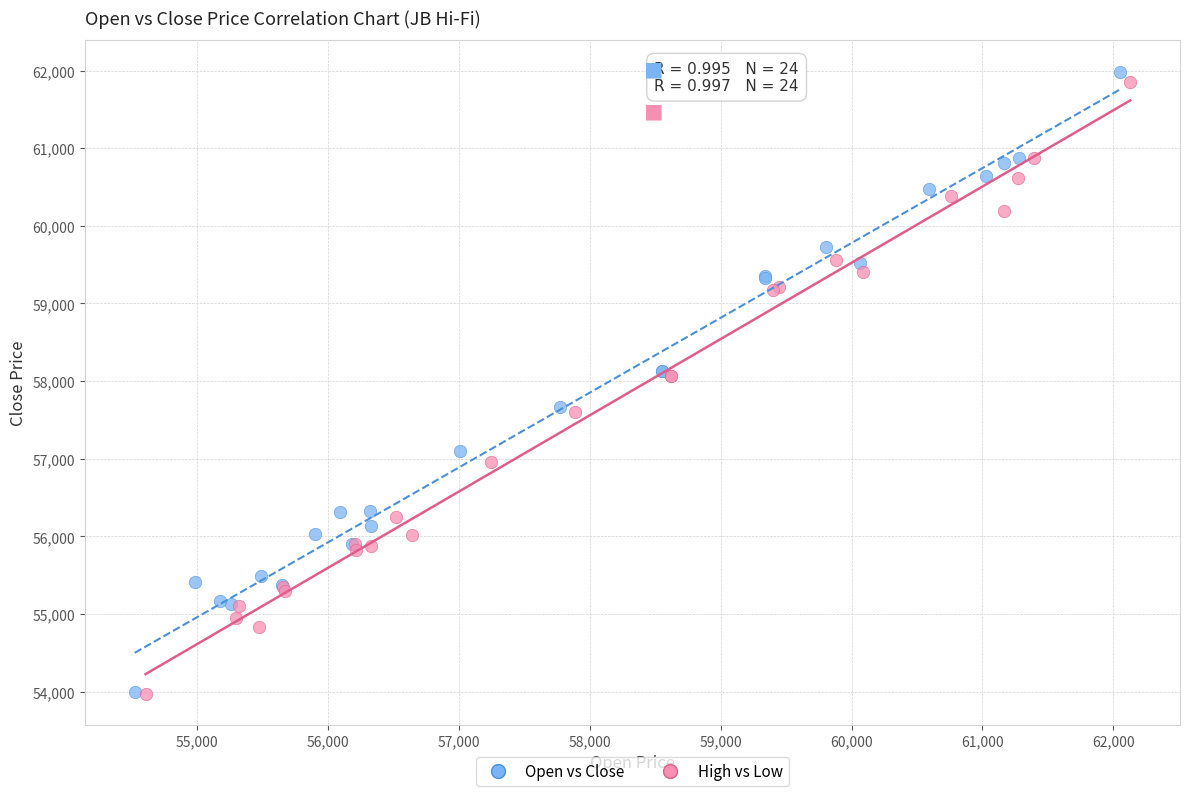

Which series has the largest Y range (max minus min)?

Open vs Close